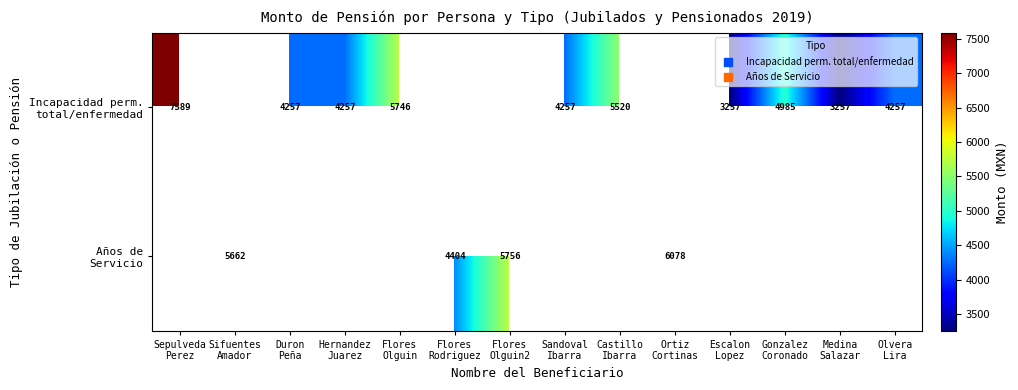

At how many categories does at least one series exceed 6825?

1